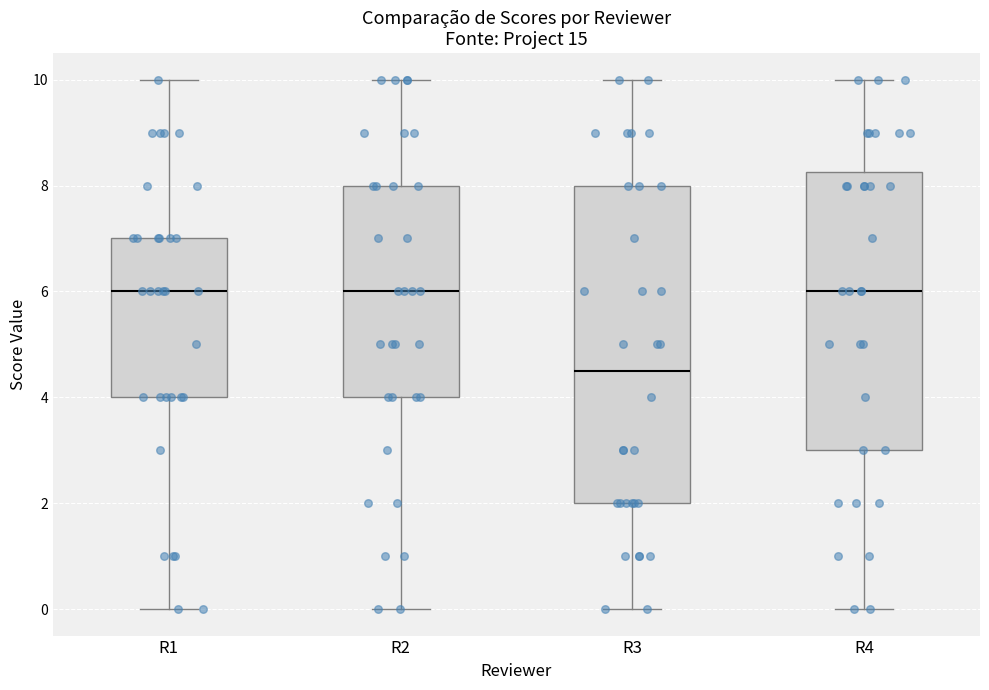

Reading left to right, read every box against the y-axis: the position of its median line, the range the box covers, and the ends of its whiskers. The values are not printed on the chart, so give them approximately, as read against the axis.

R1: median 6.0, box 4.0 to 7.0, whiskers 0.0 to 10.0
R2: median 6.0, box 4.0 to 8.0, whiskers 0.0 to 10.0
R3: median 4.6, box 2.0 to 8.0, whiskers 0.0 to 10.0
R4: median 6.0, box 3.0 to 8.2, whiskers 0.0 to 10.0